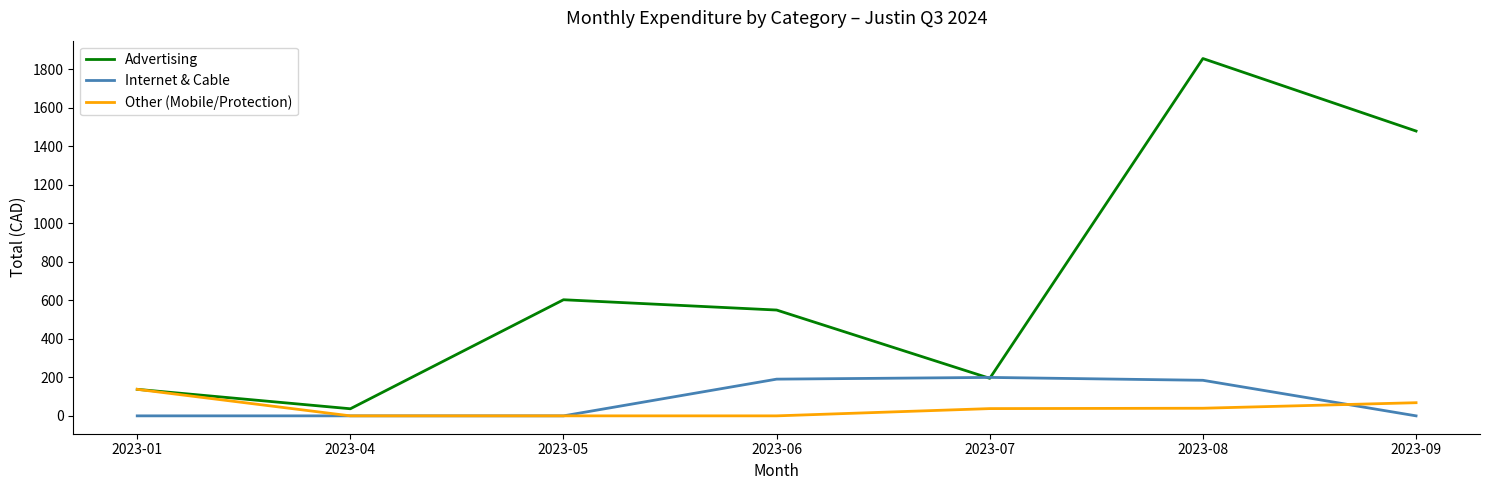

What is the total value across all series at 2023-08?

2081.1